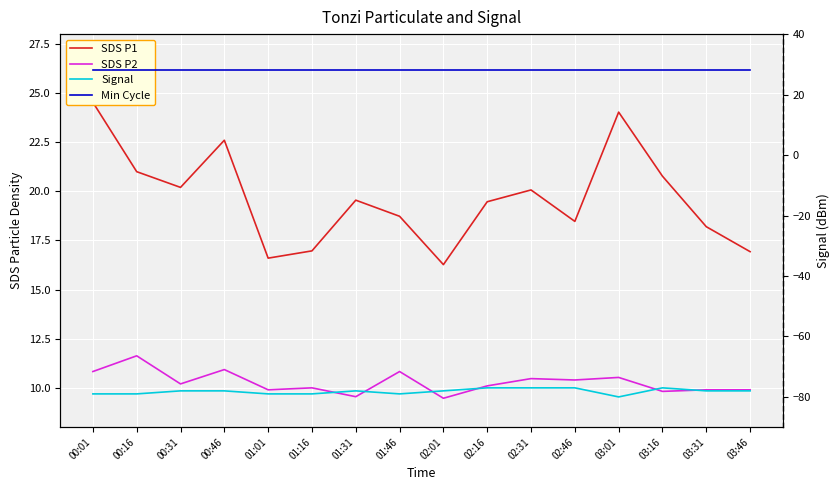

Which series changed the most between 01:01 and 01:31?

SDS P1